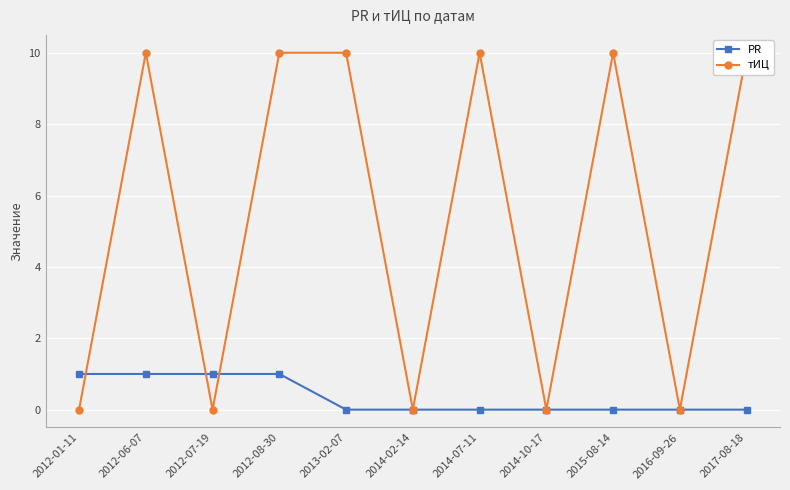

Count the number of categories in the chart.

11